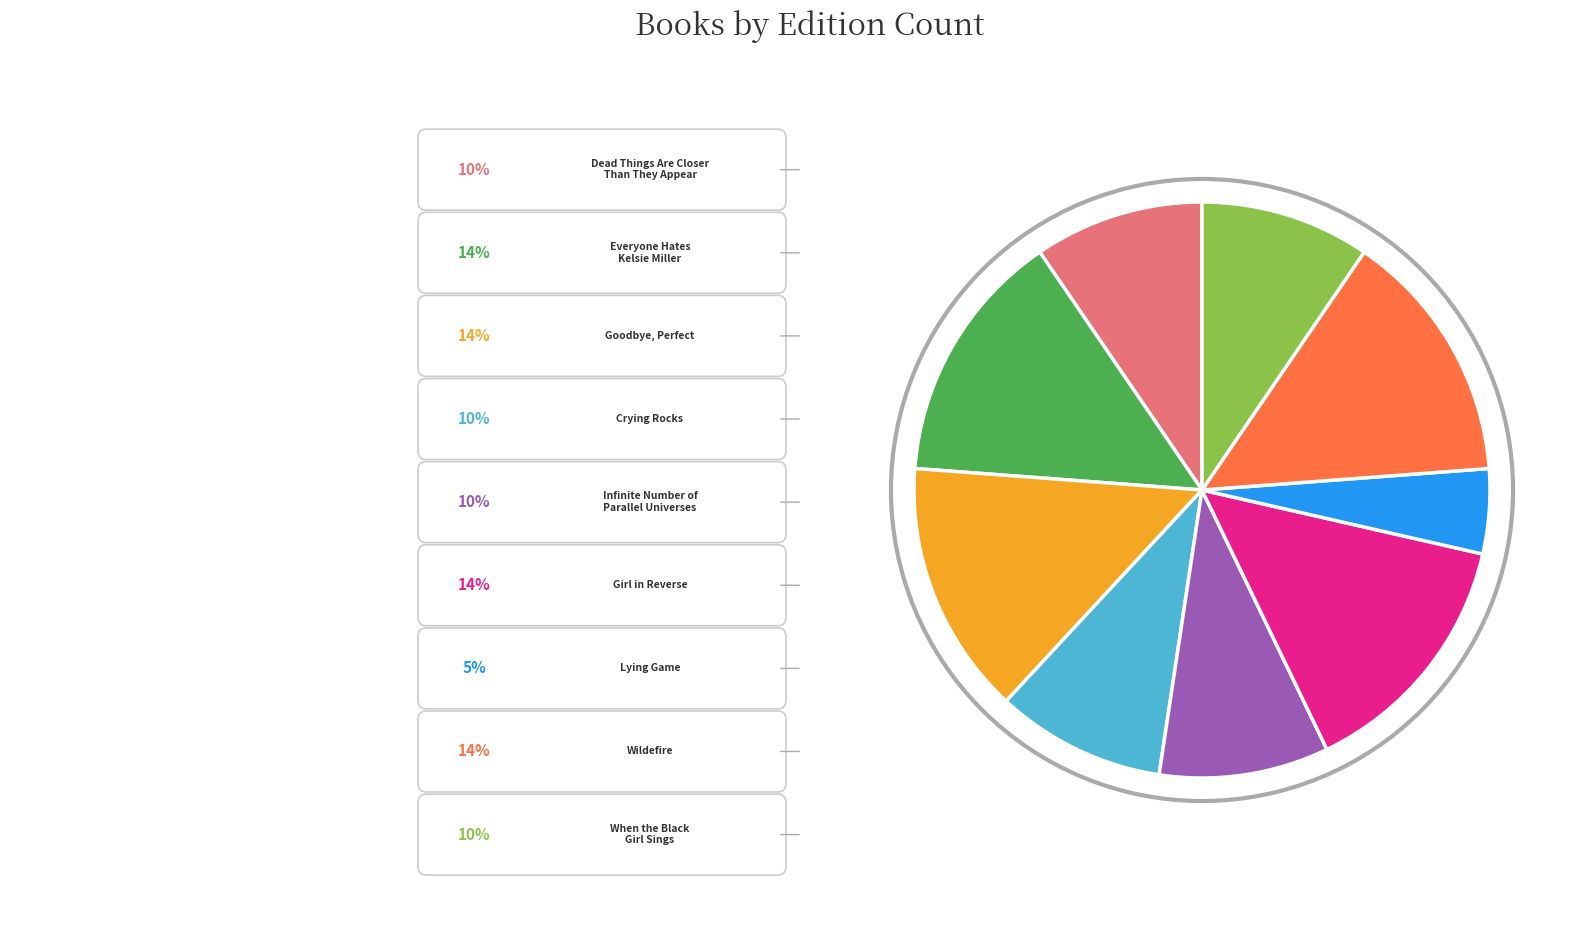

Is there any slice that represents more than half of the pie?

No